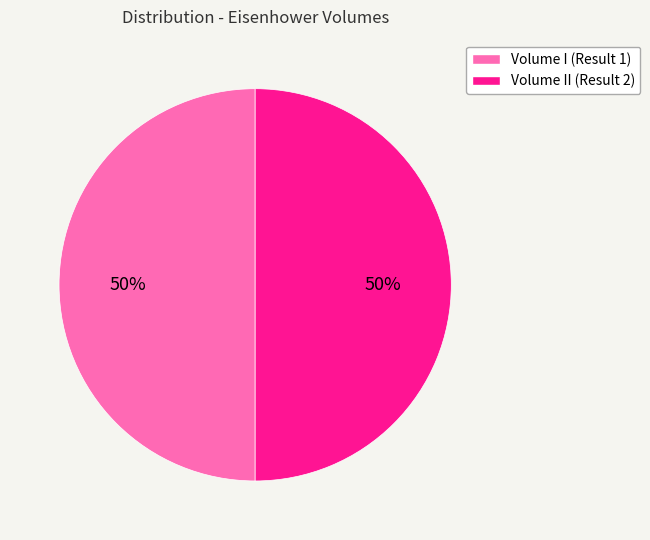

Count the number of slices in the pie.

2